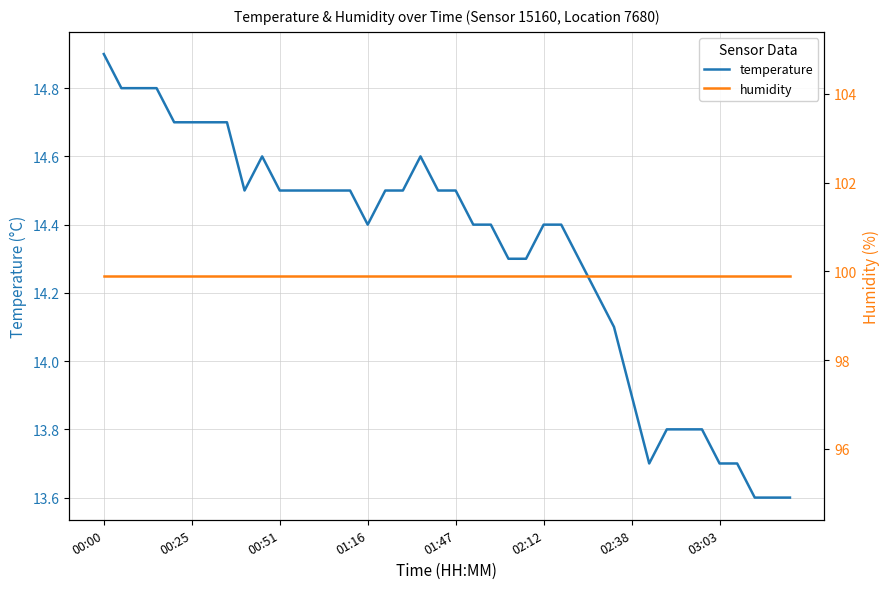

At 29, list the series in order from smallest to largest.

temperature, humidity